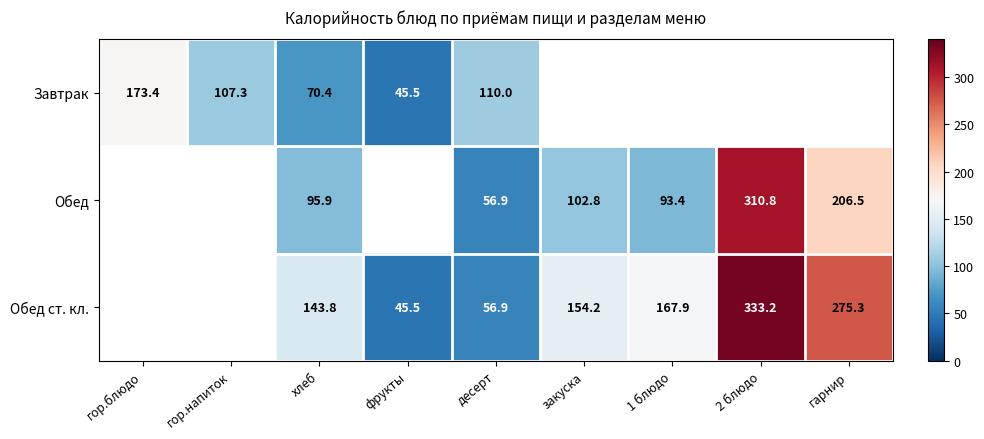

True or false: Обед has a value of 56.8 at хлеб.

False